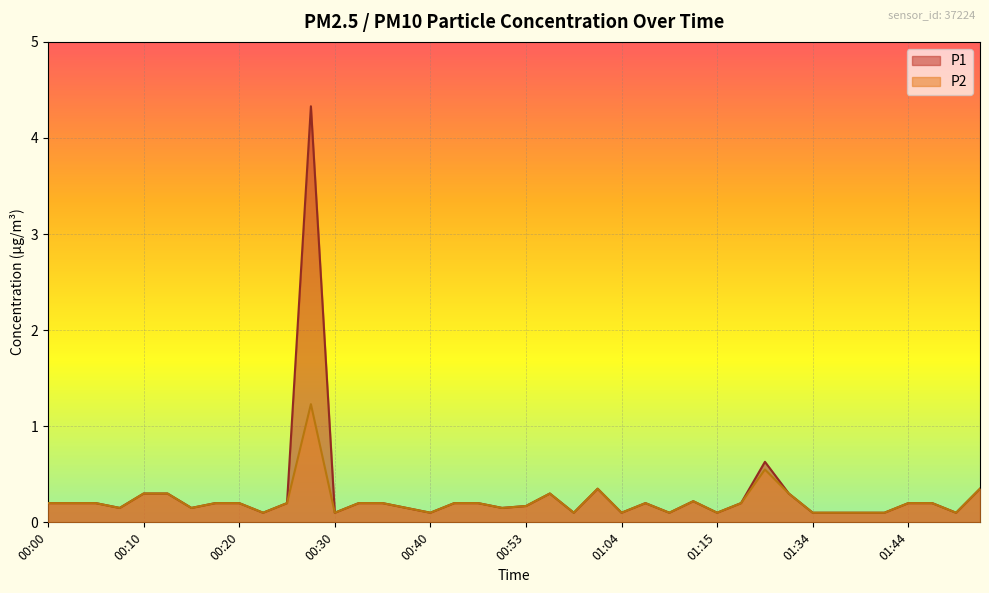

Rank the series by their maximum value, from lowest to highest.

P2, P1